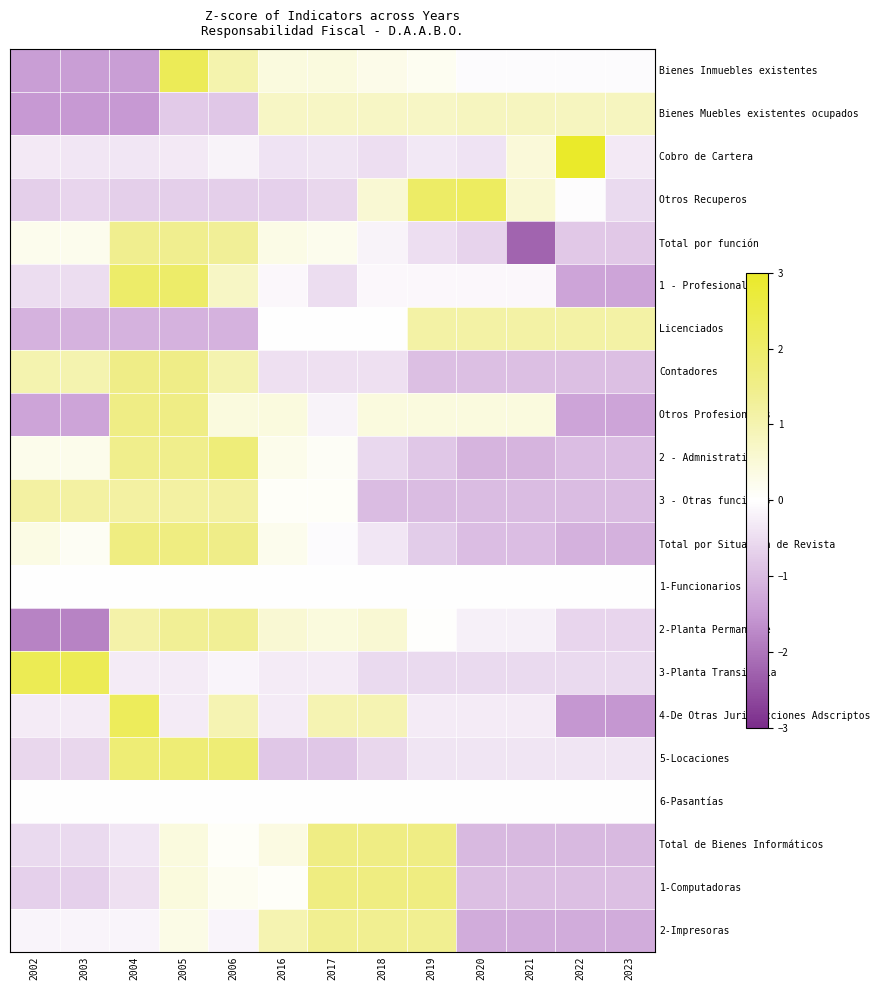

At how many categories does at least one series exceed 2?

7